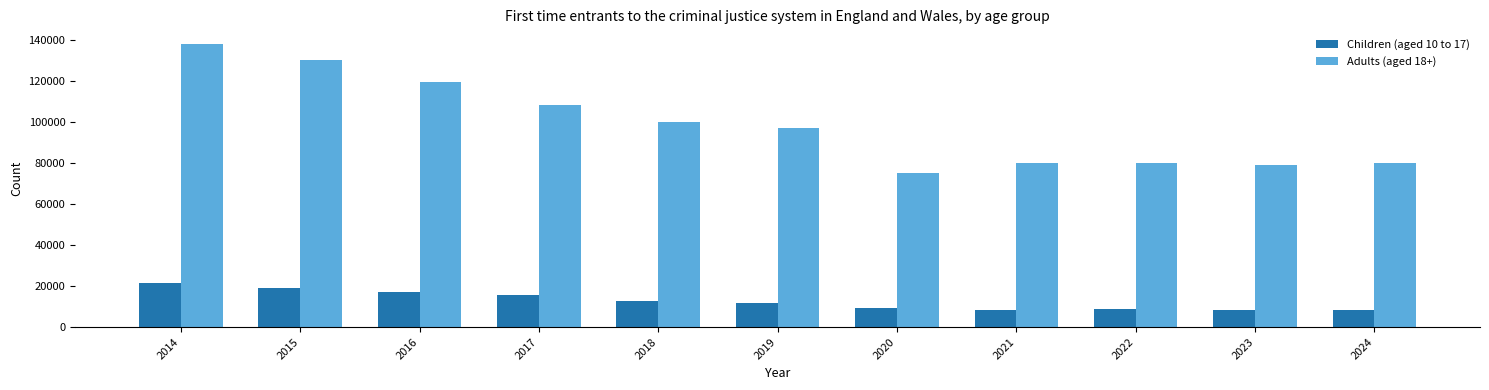

At which label does Adults (aged 18+) reach its minimum?

2020